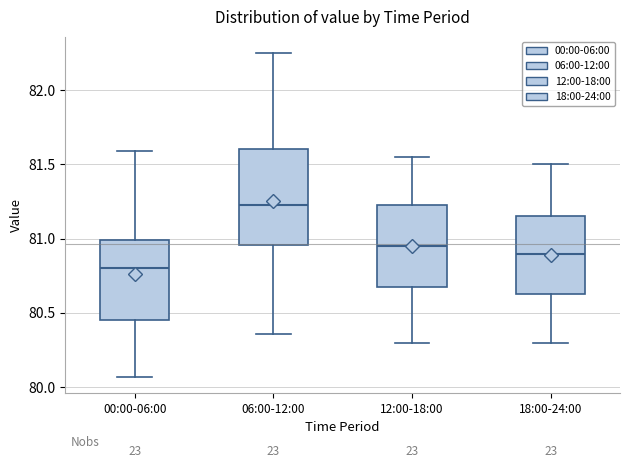

Comparing the boxes themselves (not the whiskers), which one is the tallest?

06:00-12:00